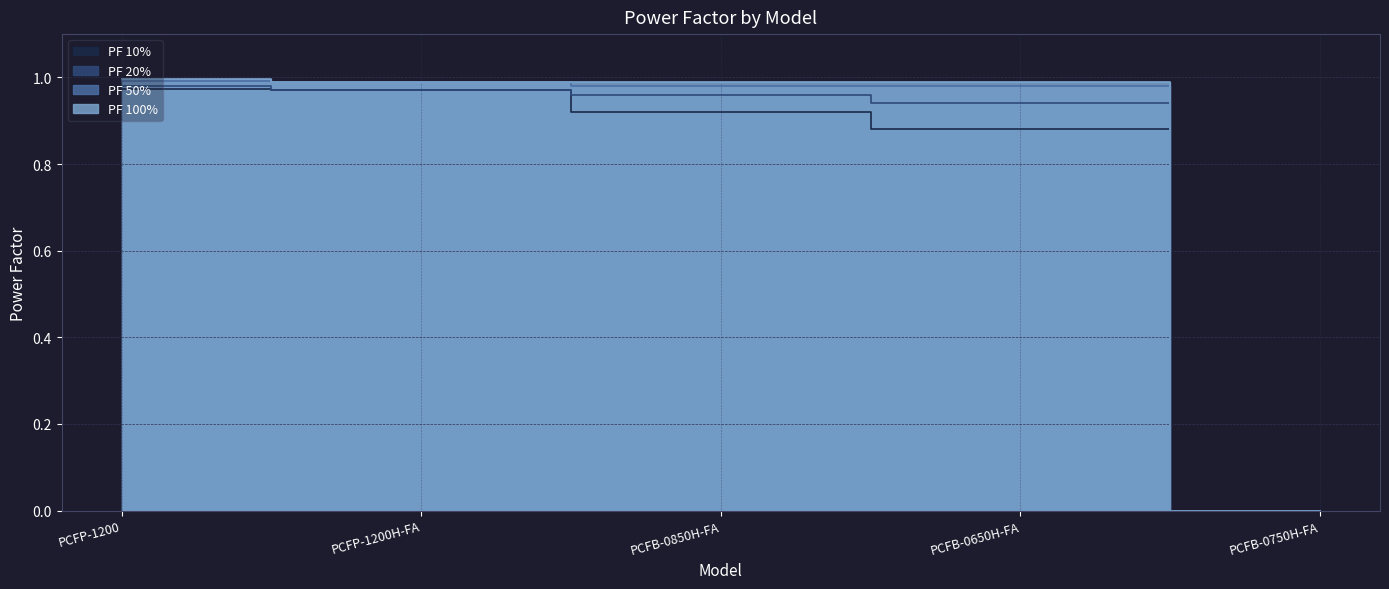

True or false: PF 20% has a value of 0.0 at PCFB-0750H-FA.

True